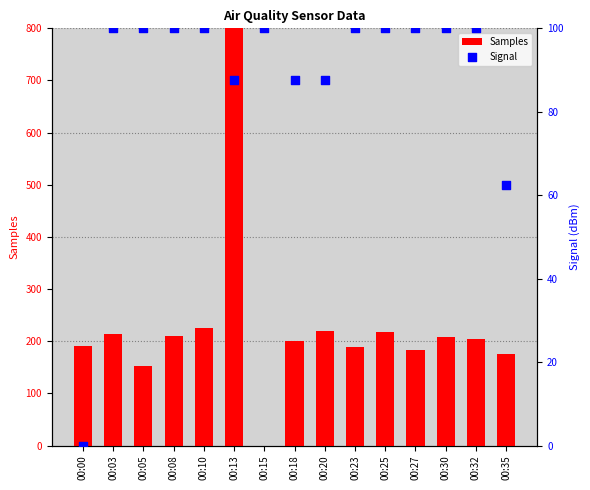

What is the total value across all series at 00:08?

309.4